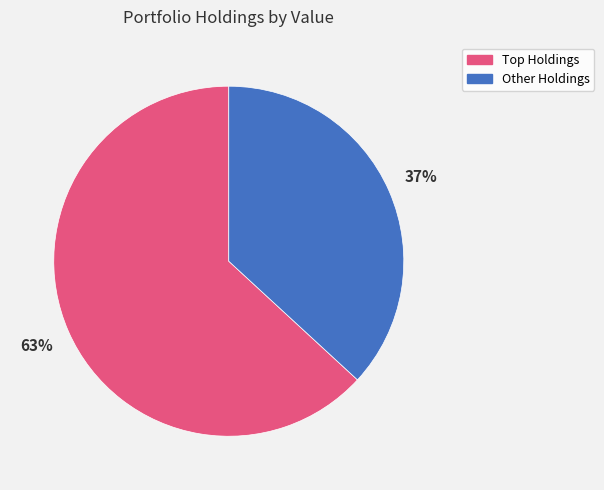

Is there any slice that represents more than half of the pie?

Yes